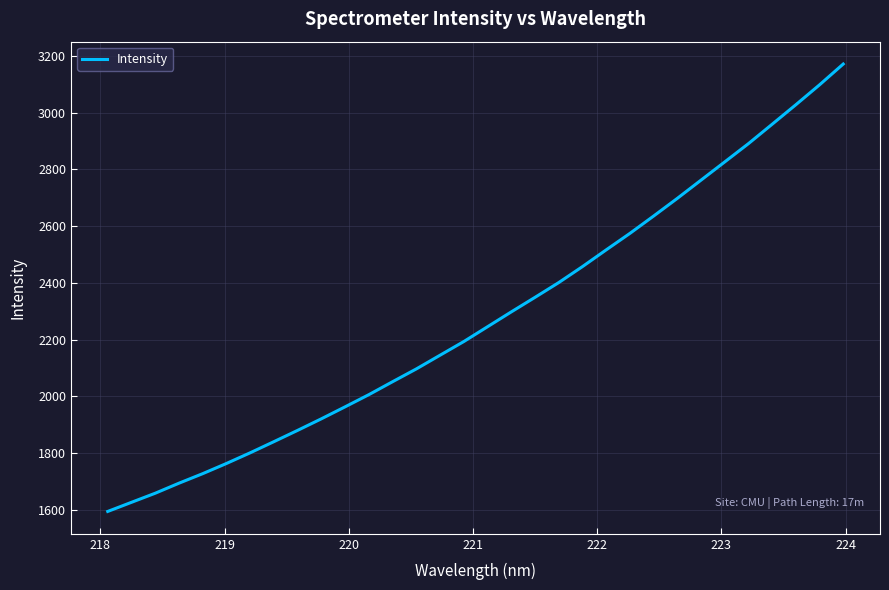

What is the smallest value displayed?

1594.8